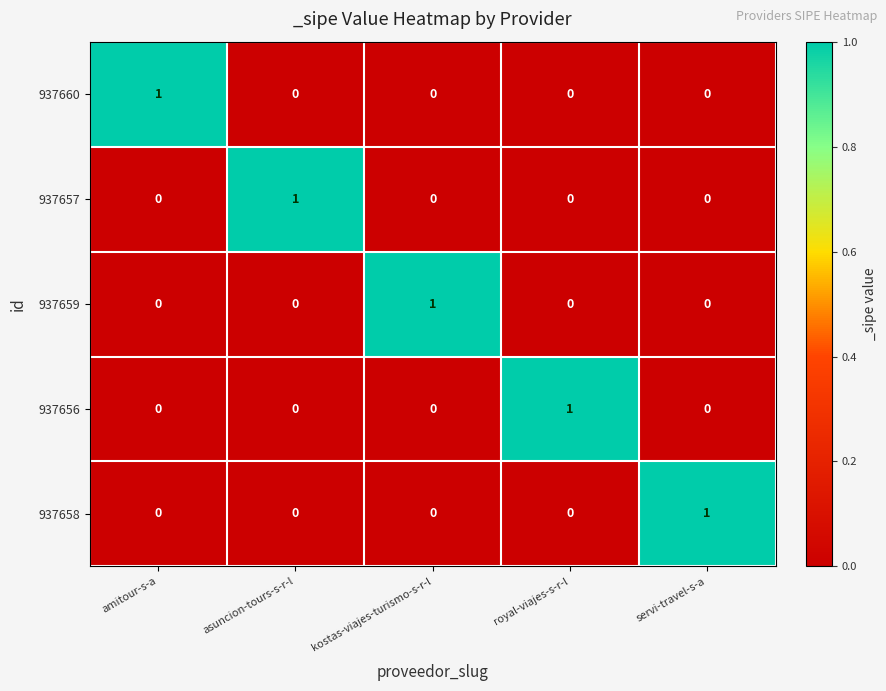

At which label does 937656 reach its peak?

royal-viajes-s-r-l